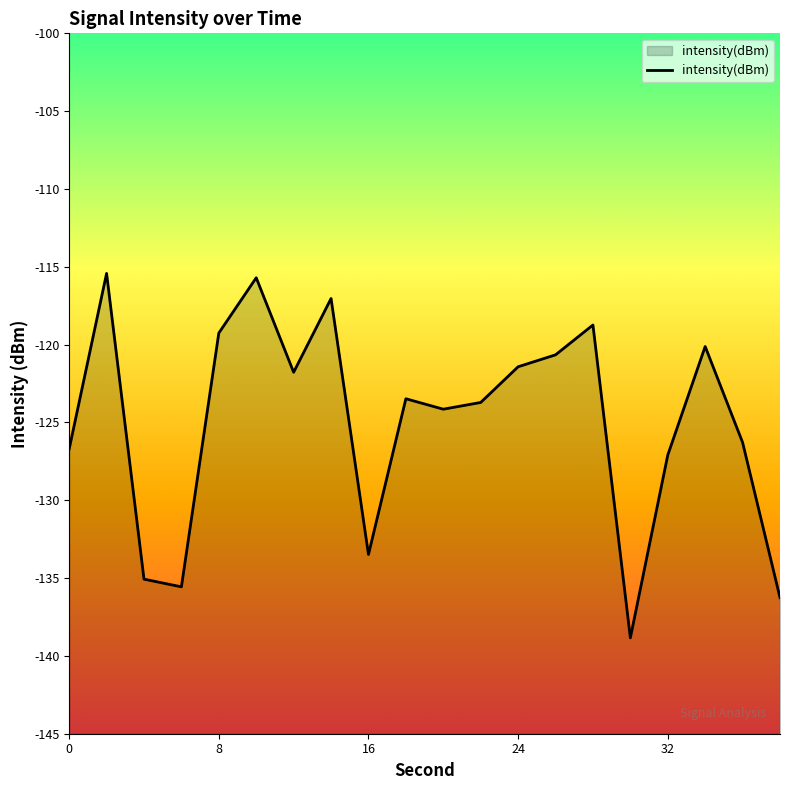

Does the chart have visible grid lines?

No